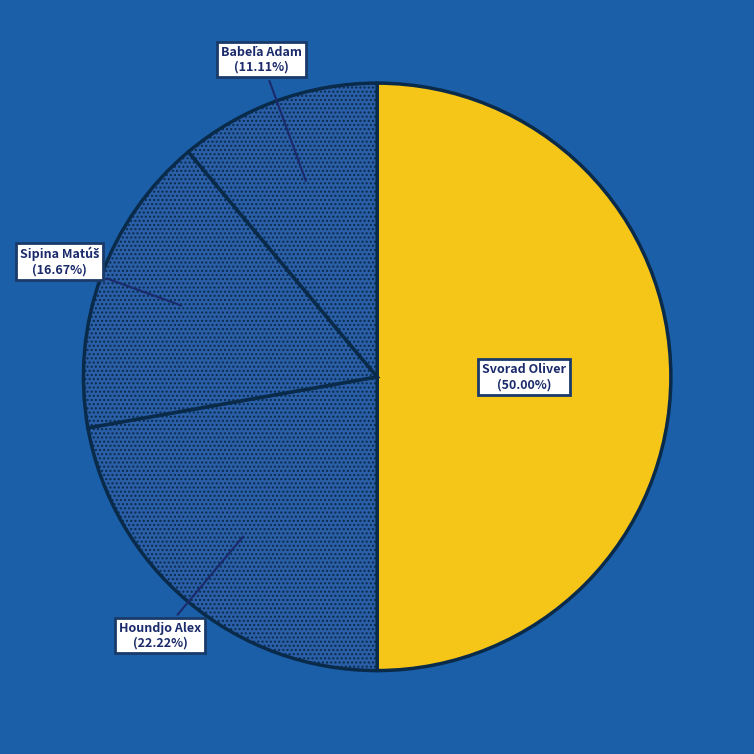

How many slices are in this pie chart?

4